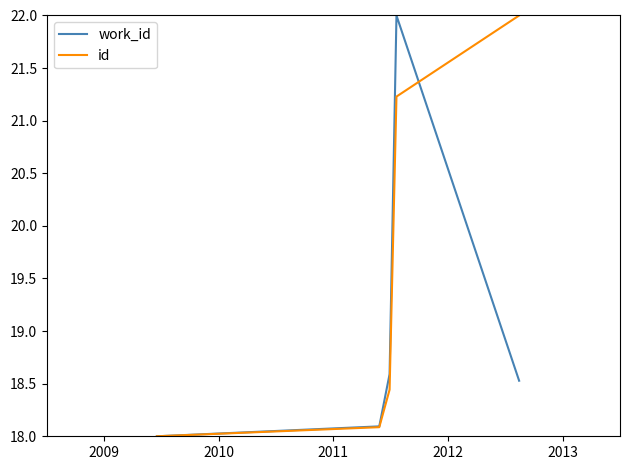

Which series has the largest total across all categories?

id